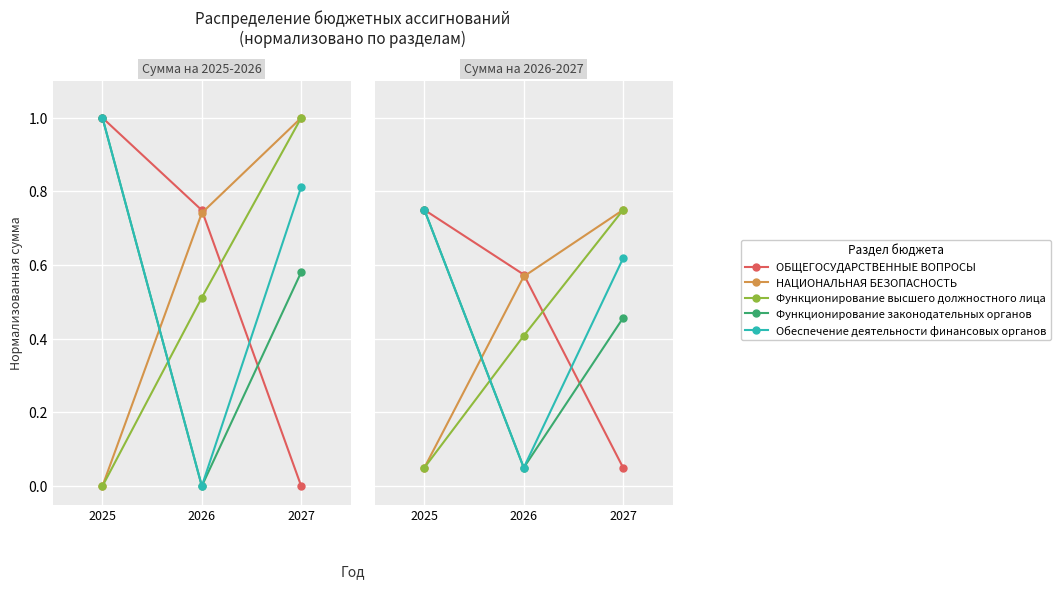

What are all the series names shown in the legend?

ОБЩЕГОСУДАРСТВЕННЫЕ ВОПРОСЫ, НАЦИОНАЛЬНАЯ БЕЗОПАСНОСТЬ, Функционирование высшего должностного лица, Функционирование законодательных органов, Обеспечение деятельности финансовых органов